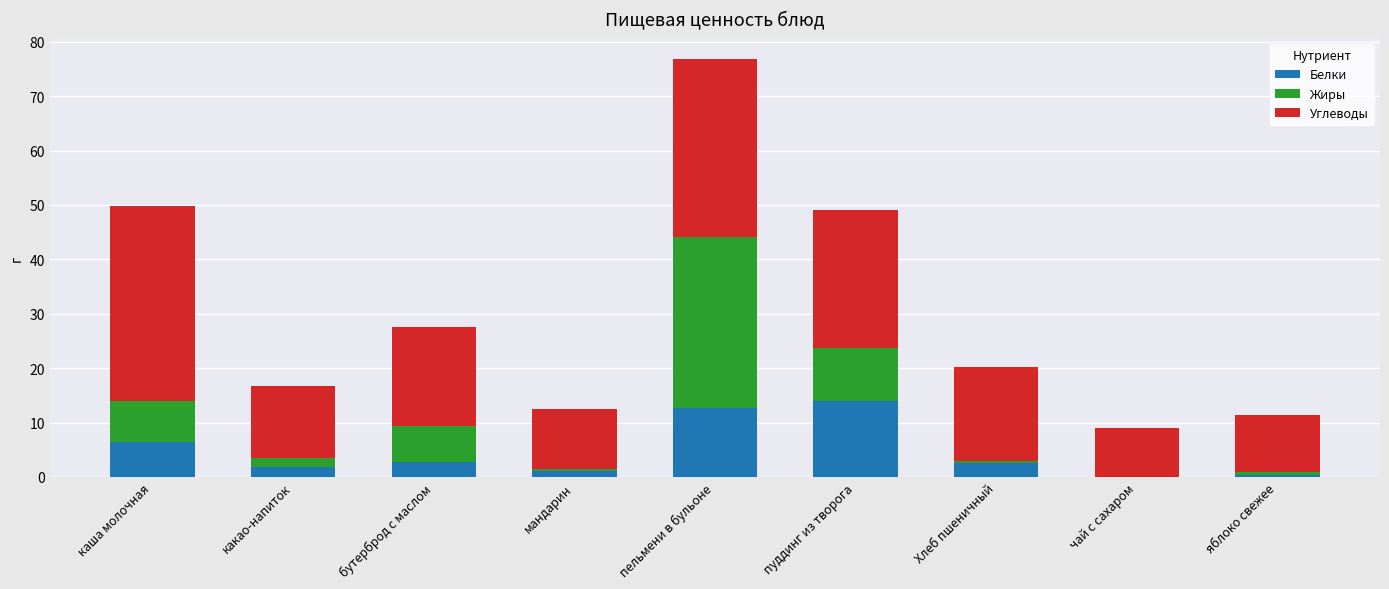

What is the total value across all series at пуддинг из творога?

49.0